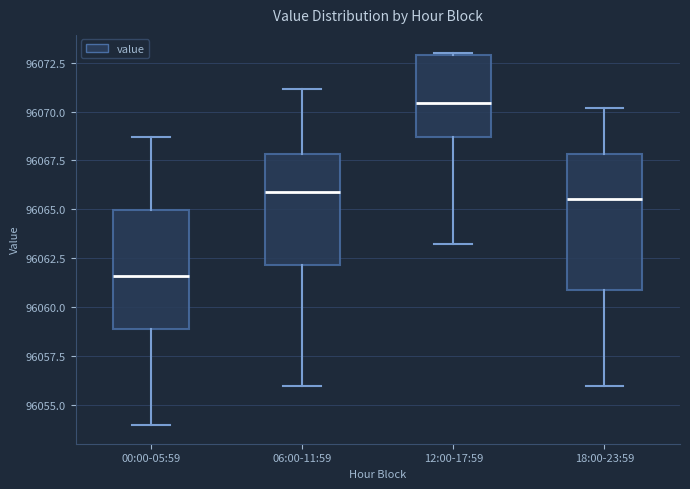

Reading left to right, transcribe this box plot: for each box, give where its median line is, the range the box spans, and where its two whiskers end, as read against the y-axis. The values are not printed on the chart, so give them approximately, as read against the axis.

00:00-05:59: median 96061.5, box 96059.0 to 96065.0, whiskers 96054.0 to 96068.5
06:00-11:59: median 96066.0, box 96062.0 to 96068.0, whiskers 96056.0 to 96071.0
12:00-17:59: median 96070.5, box 96068.5 to 96073.0, whiskers 96063.0 to 96073.0
18:00-23:59: median 96065.5, box 96061.0 to 96068.0, whiskers 96056.0 to 96070.0